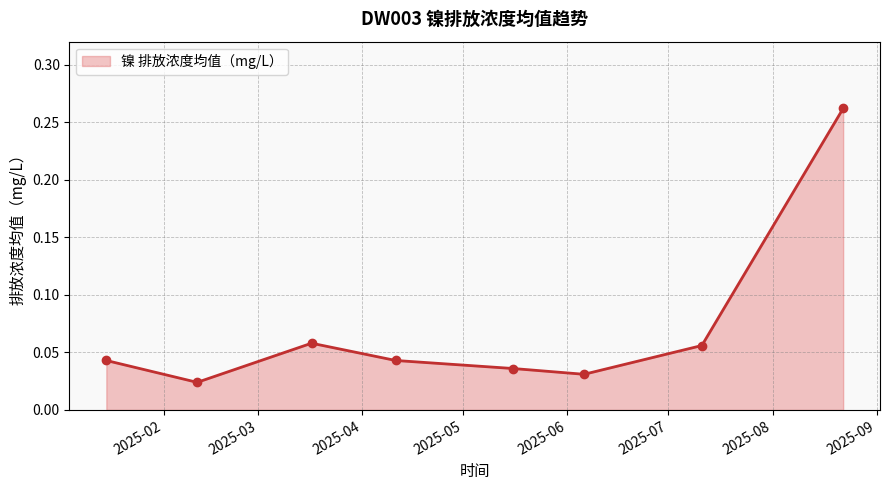

How many interior local peaks (higher than both neighbors) does the data have?

1